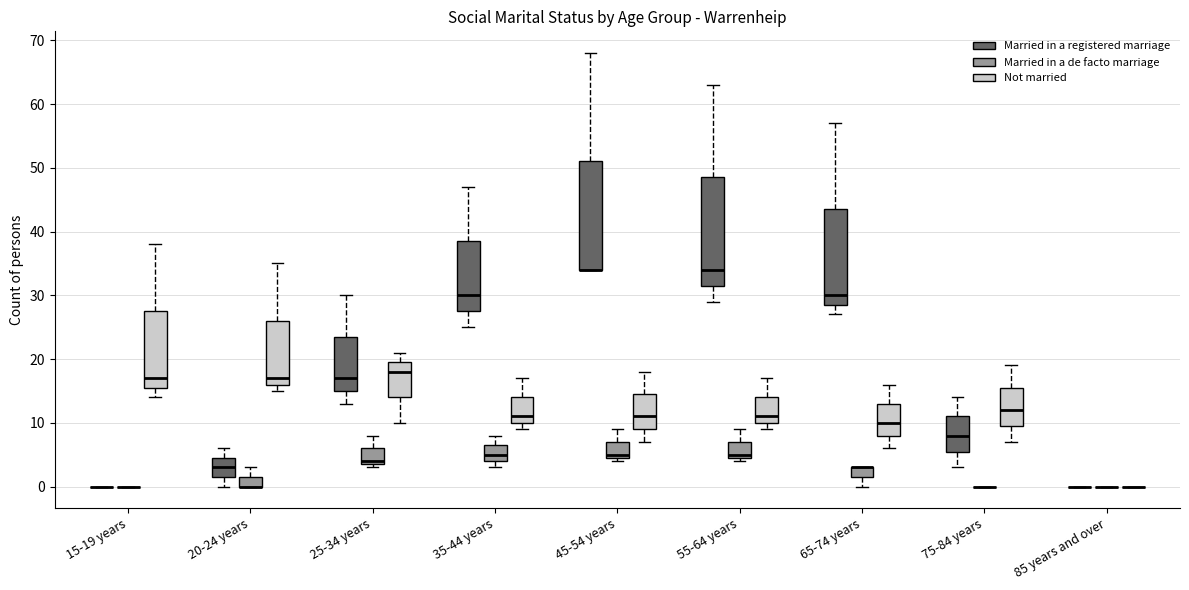

Reading left to right, read every box against the y-axis: the position of its median line, the range the box covers, and the ends of its whiskers. The values are not printed on the chart, so give them approximately, as read against the axis.

15-19 years (Married in a registered marriage): box collapsed to a line at 0, whiskers 0 to 0
15-19 years (Married in a de facto marriage): box collapsed to a line at 0, whiskers 0 to 0
15-19 years (Not married): median 17, box 16 to 28, whiskers 14 to 38
20-24 years (Married in a registered marriage): median 3, box 2 to 5, whiskers 0 to 6
20-24 years (Married in a de facto marriage): median 0 (drawn on the box's lower edge), box 0 to 2, whiskers 0 to 3
20-24 years (Not married): median 17, box 16 to 26, whiskers 15 to 35
25-34 years (Married in a registered marriage): median 17, box 15 to 24, whiskers 13 to 30
25-34 years (Married in a de facto marriage): median 4 (just above the box's lower edge), box 4 to 6, whiskers 3 to 8
25-34 years (Not married): median 18, box 14 to 20, whiskers 10 to 21
35-44 years (Married in a registered marriage): median 30, box 28 to 39, whiskers 25 to 47
35-44 years (Married in a de facto marriage): median 5, box 4 to 7, whiskers 3 to 8
35-44 years (Not married): median 11, box 10 to 14, whiskers 9 to 17
45-54 years (Married in a registered marriage): median 34 (drawn on the box's lower edge), box 34 to 51, whiskers 34 to 68
45-54 years (Married in a de facto marriage): median 5 (just above the box's lower edge), box 5 to 7, whiskers 4 to 9
45-54 years (Not married): median 11, box 9 to 15, whiskers 7 to 18
55-64 years (Married in a registered marriage): median 34, box 32 to 49, whiskers 29 to 63
55-64 years (Married in a de facto marriage): median 5 (just above the box's lower edge), box 5 to 7, whiskers 4 to 9
55-64 years (Not married): median 11, box 10 to 14, whiskers 9 to 17
65-74 years (Married in a registered marriage): median 30, box 29 to 44, whiskers 27 to 57
65-74 years (Married in a de facto marriage): median 3 (drawn on the box's upper edge), box 2 to 3, whiskers 0 to 3
65-74 years (Not married): median 10, box 8 to 13, whiskers 6 to 16
75-84 years (Married in a registered marriage): median 8, box 6 to 11, whiskers 3 to 14
75-84 years (Married in a de facto marriage): box collapsed to a line at 0, whiskers 0 to 0
75-84 years (Not married): median 12, box 10 to 16, whiskers 7 to 19
85 years and over (Married in a registered marriage): box collapsed to a line at 0, whiskers 0 to 0
85 years and over (Married in a de facto marriage): box collapsed to a line at 0, whiskers 0 to 0
85 years and over (Not married): box collapsed to a line at 0, whiskers 0 to 0